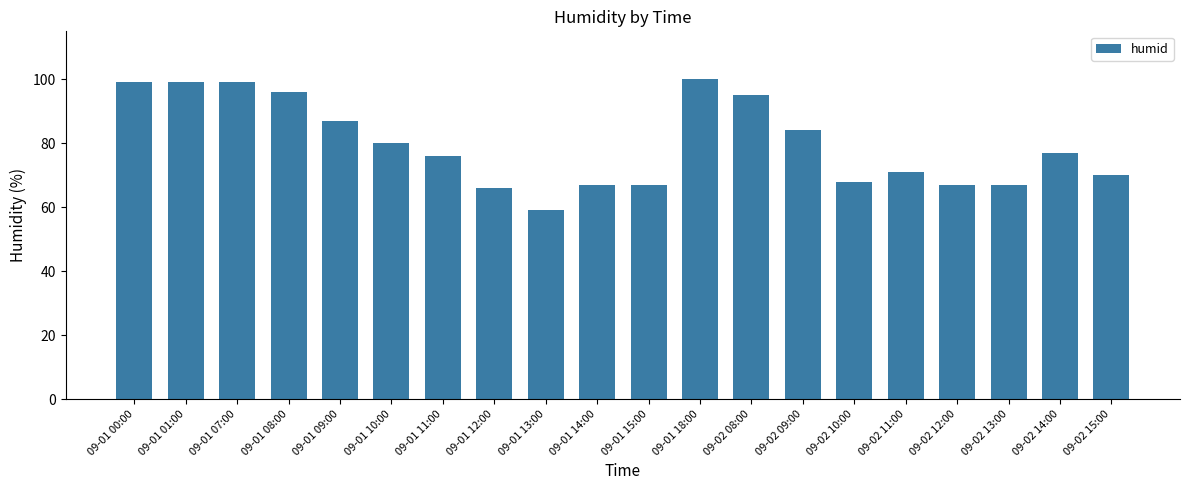

How many data points does each series have?

20